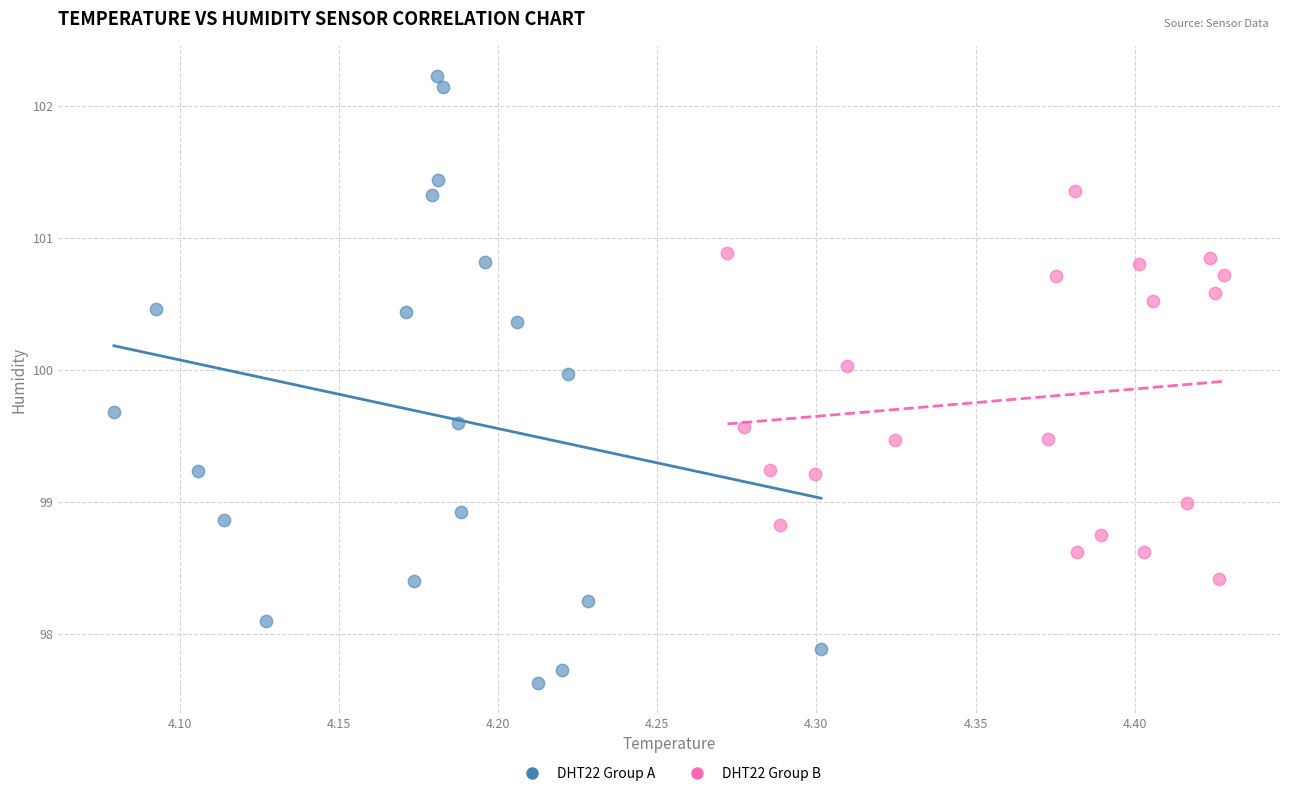

What are all the series names shown in the legend?

DHT22 Group A, DHT22 Group B